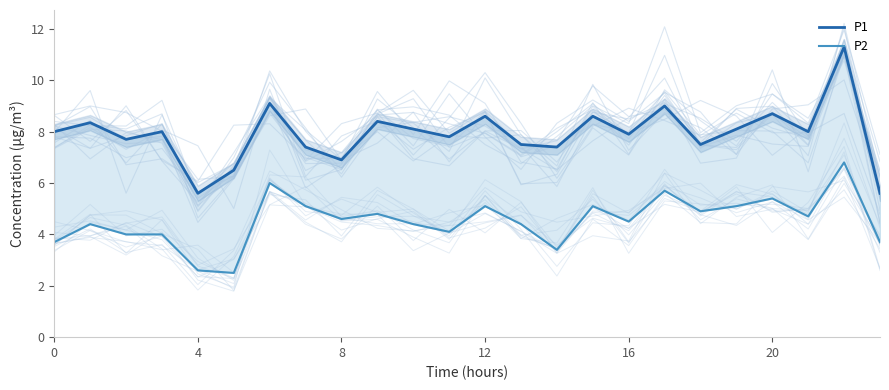

Which series has the widest spread of values?

P1